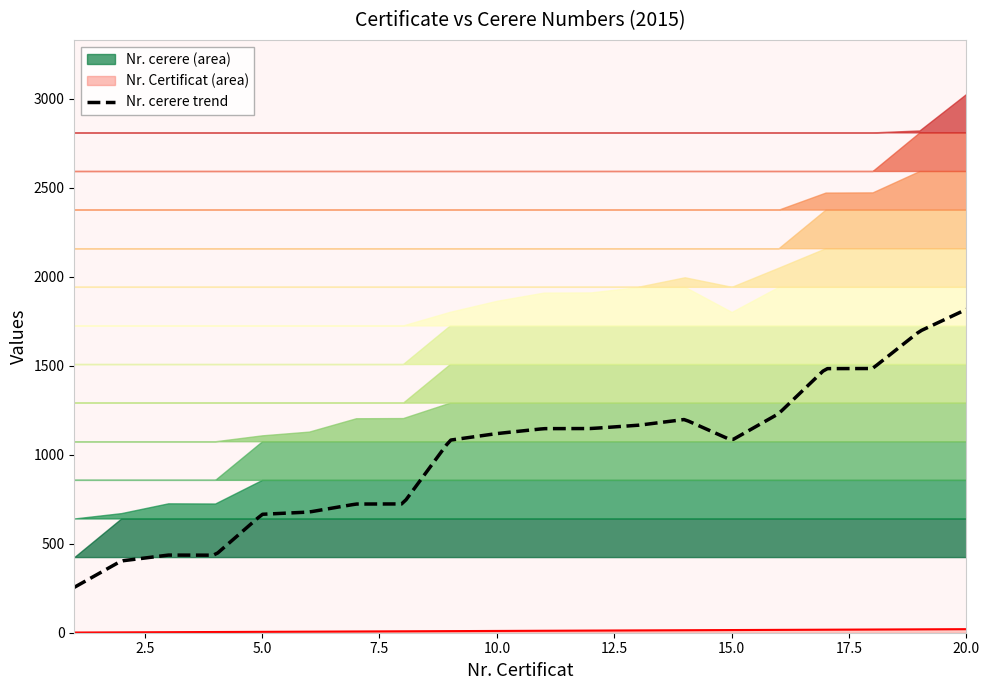

What is the difference between the values at 9 and 18?

9